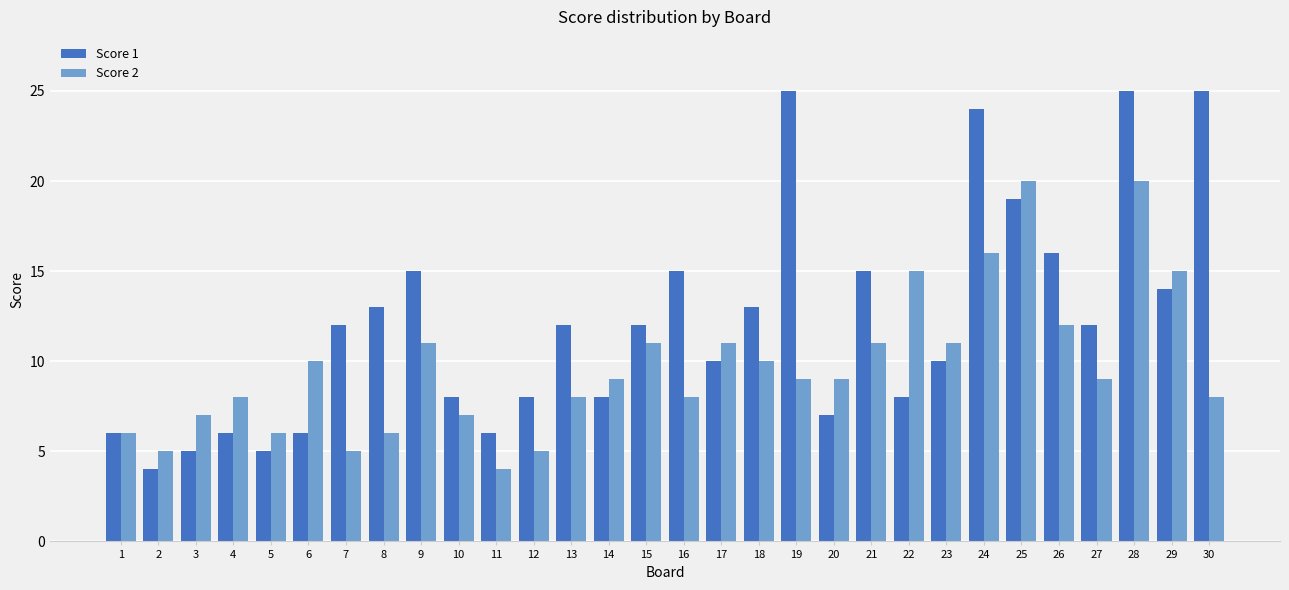

What is the sum of the Score 1 values at 5 and 20?

12